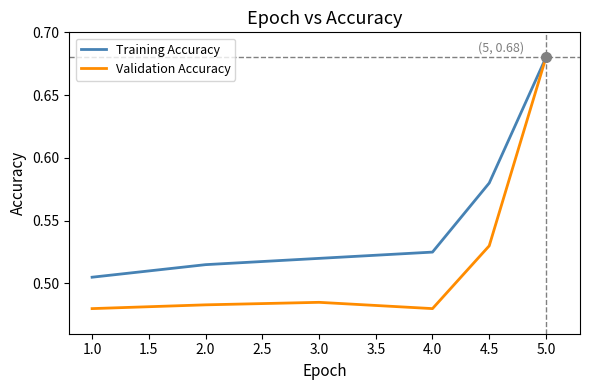

What is the total value across all series at 1.0?

1.0